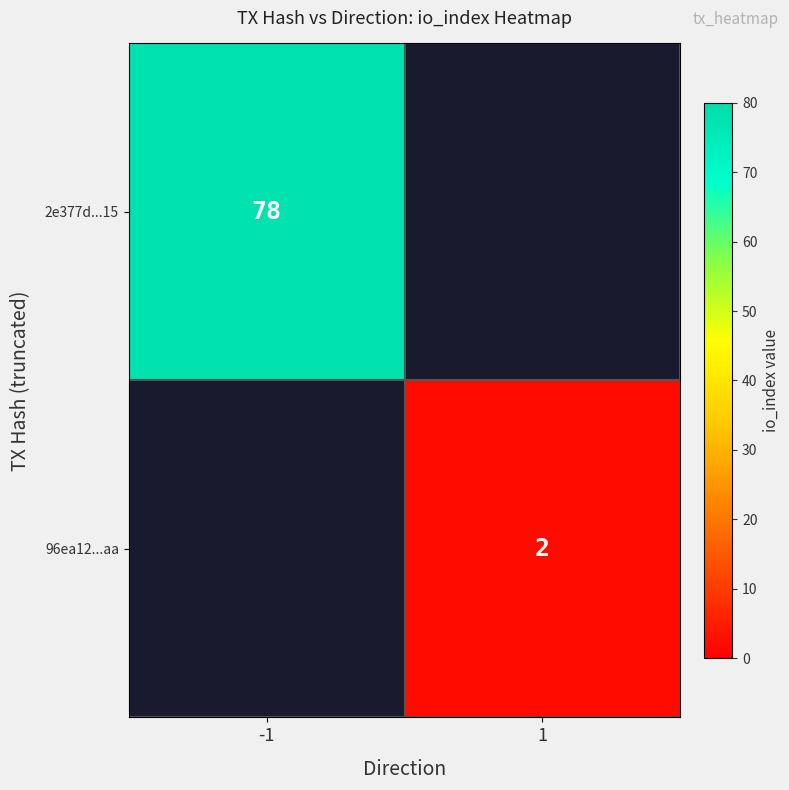

True or false: 2e377d...15 has a value of 115 at -1.

False